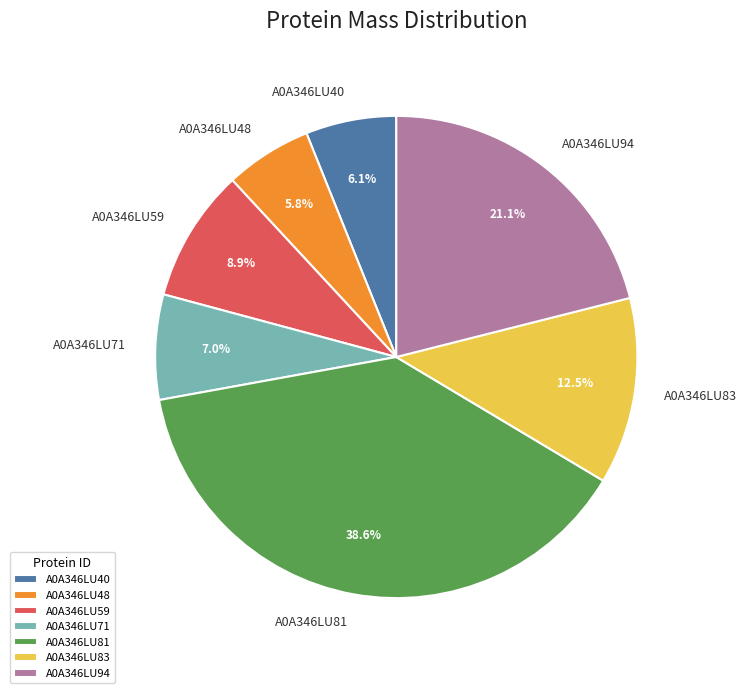

How many slices are in this pie chart?

7